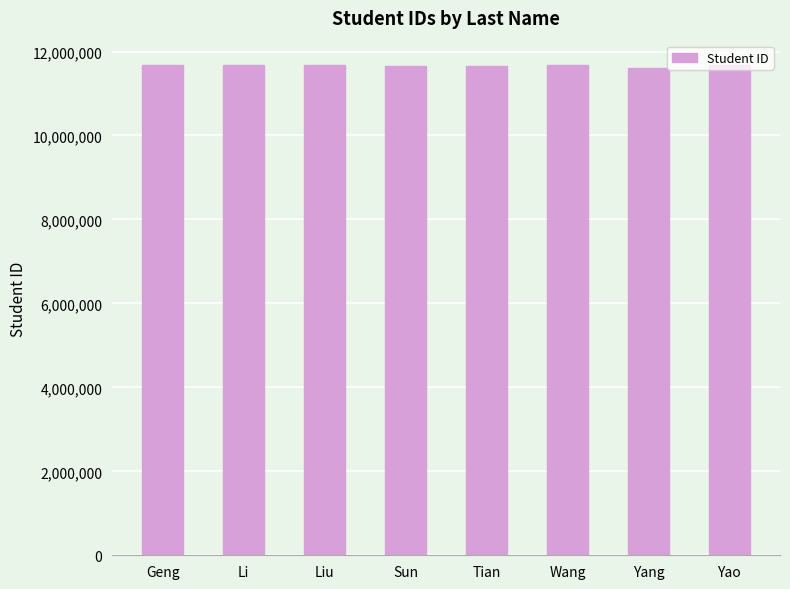

True or false: the data shows 19981990 at Liu.

False